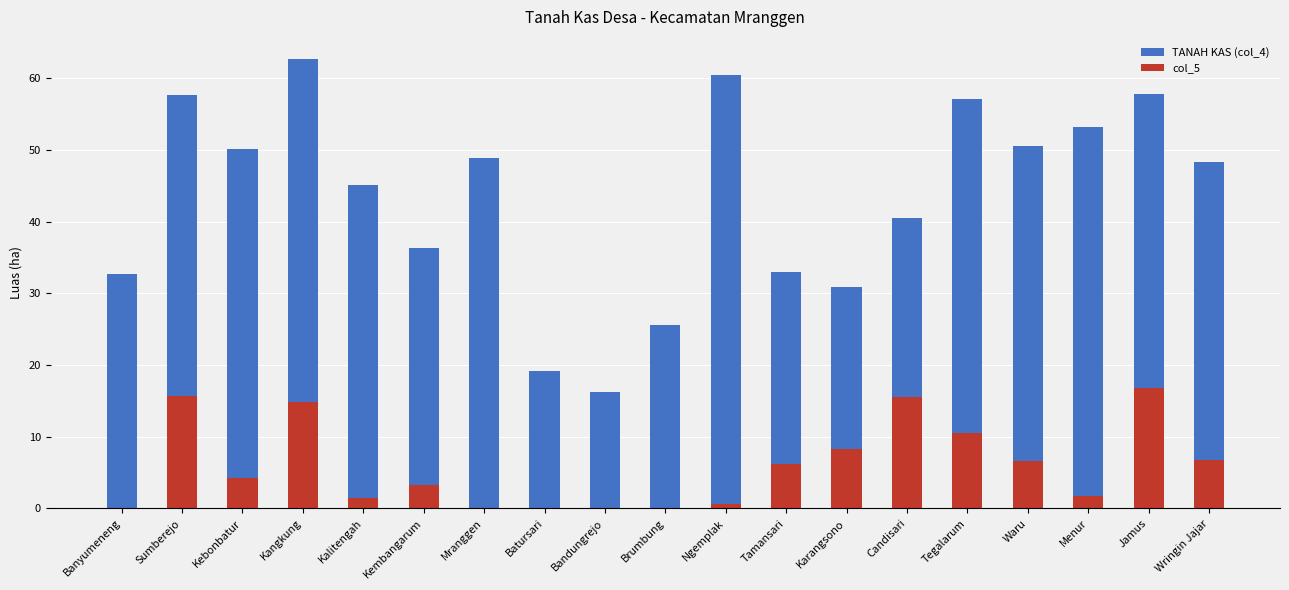

What is the approximate value of TANAH KAS (col_4) at Wringin Jajar?

48.4